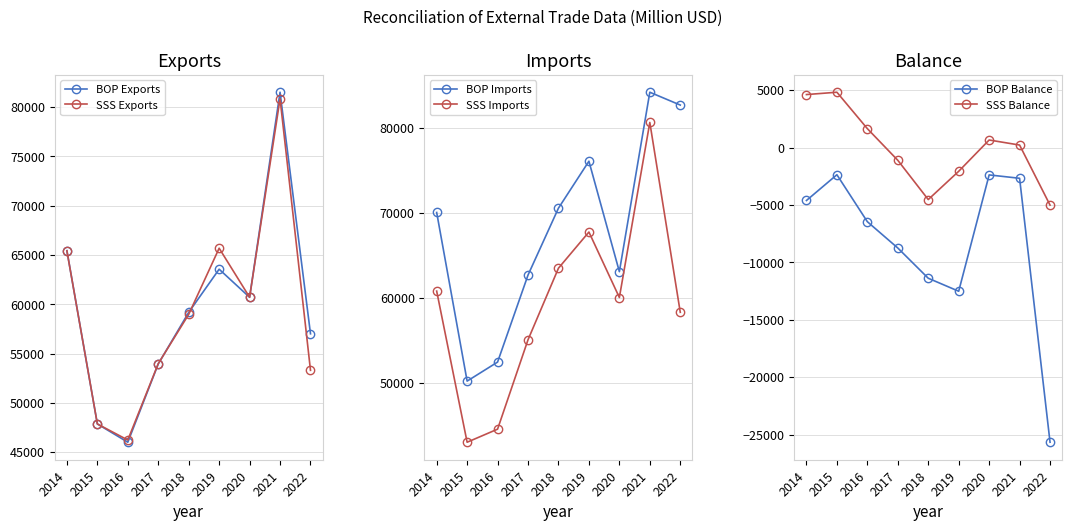

What are all the series names shown in the legend?

BOP Exports, SSS Exports, BOP Imports, SSS Imports, BOP Balance, SSS Balance